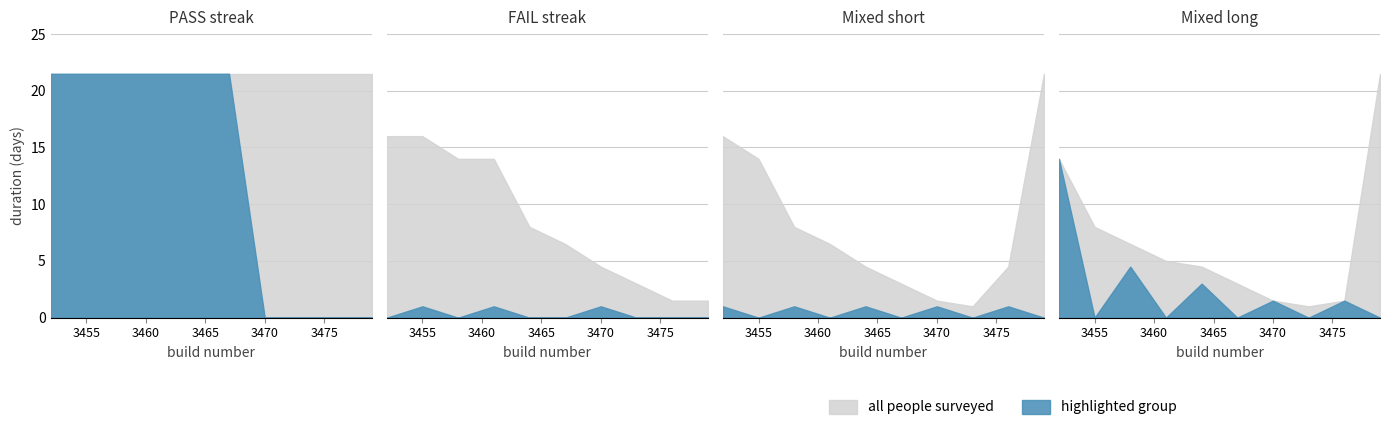

Reading right to left, what are all the values shown in this chart?

9=3479	8=3476	7=3473	6=3470	5=3467	4=3464	3=3461	2=3458	1=3455	x=3452